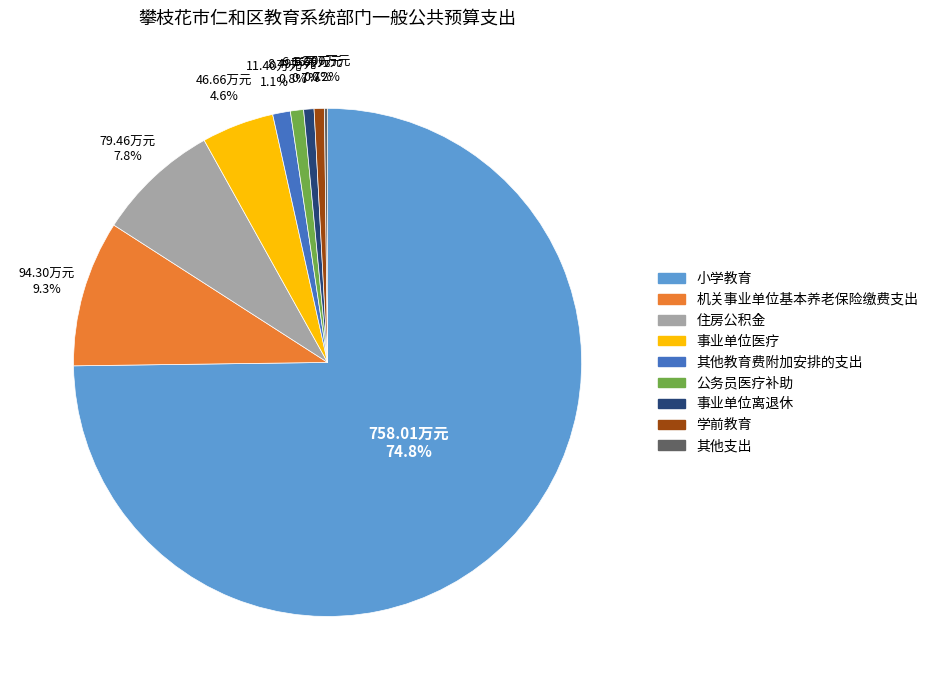

Does 公务员医疗补助 account for over 50% of the chart?

No